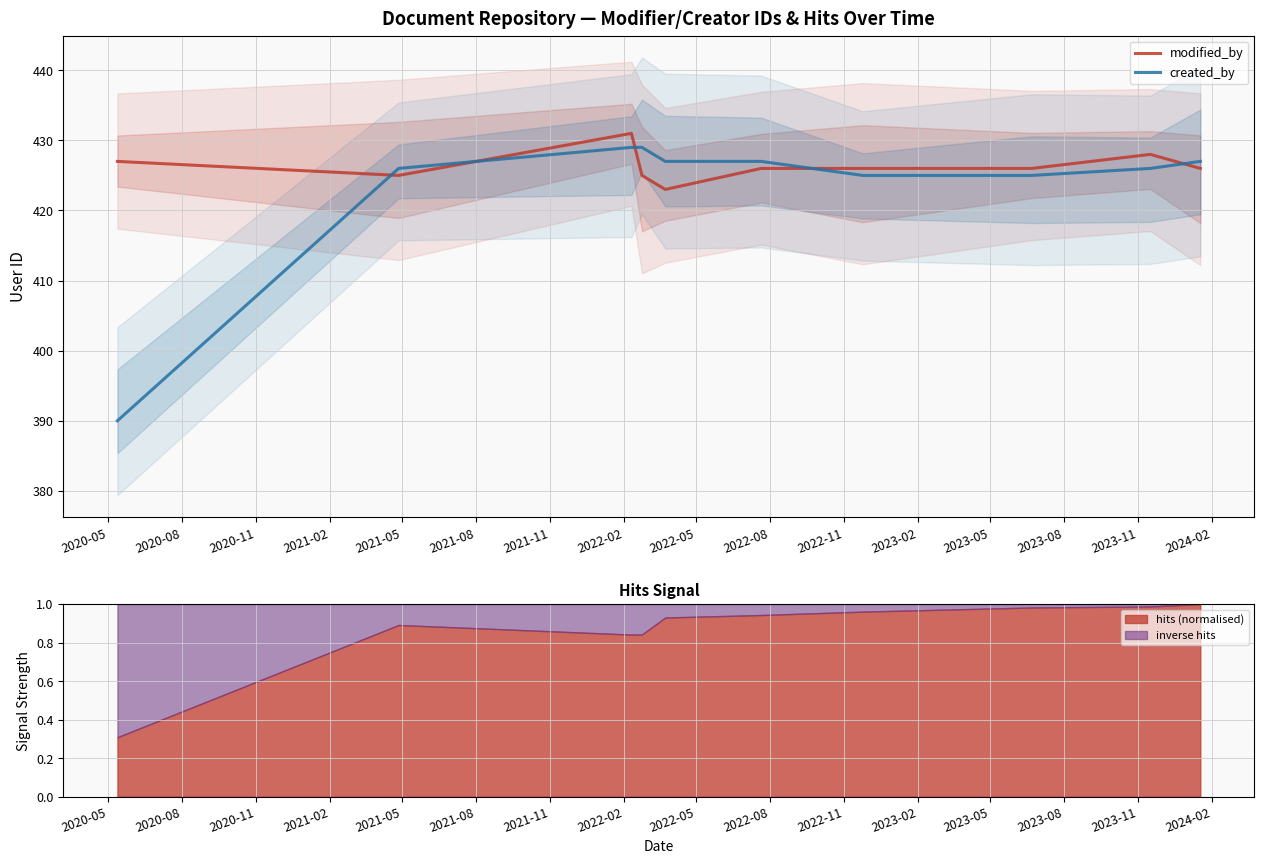

How many interior local peaks does the modified_by series have?

2